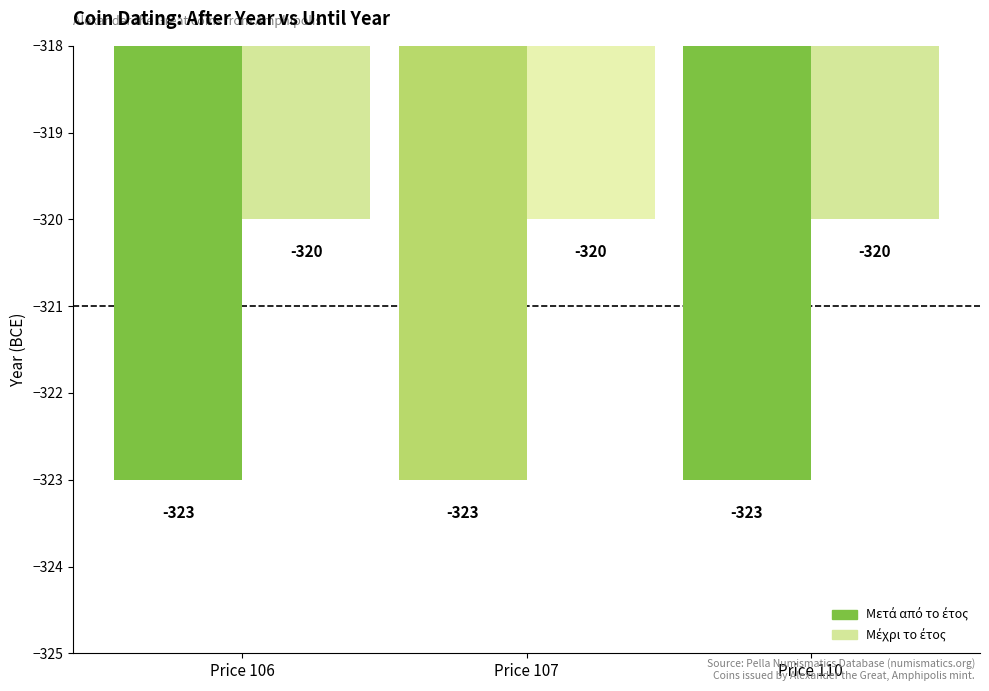

What is the greatest value displayed?

-320